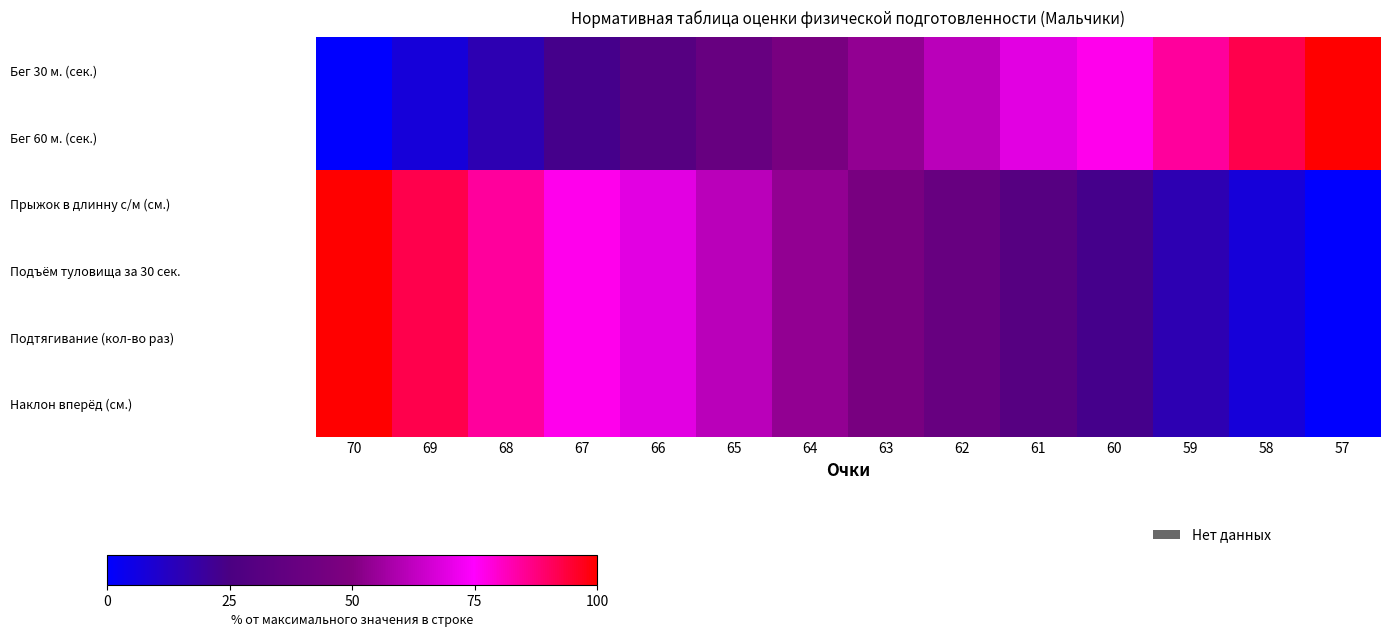

How many data points does each series have?

14